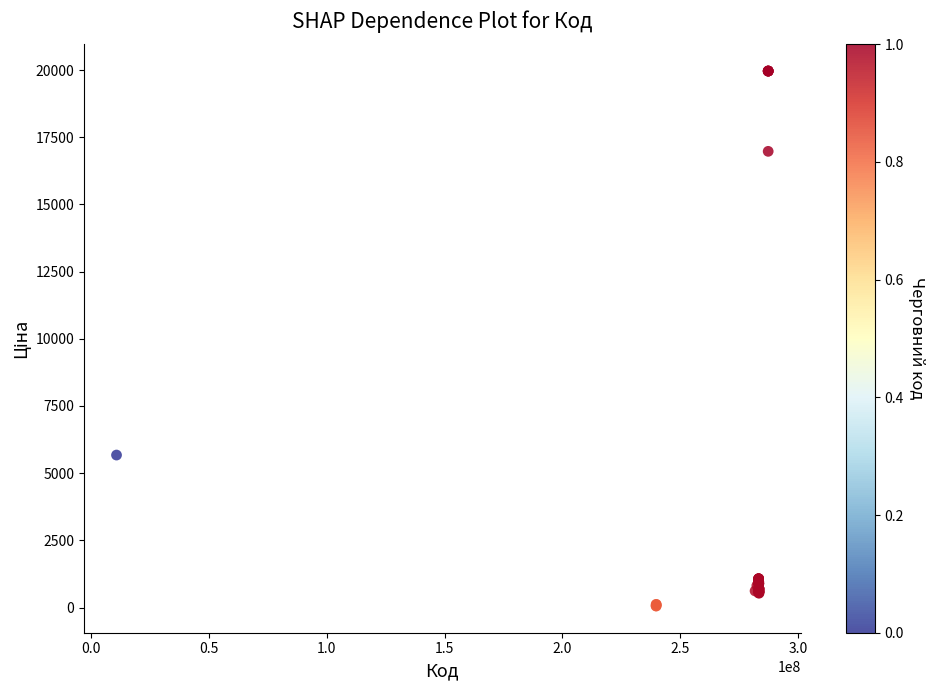

What Y value in the scatter plot is closest to 10010?

5673.8